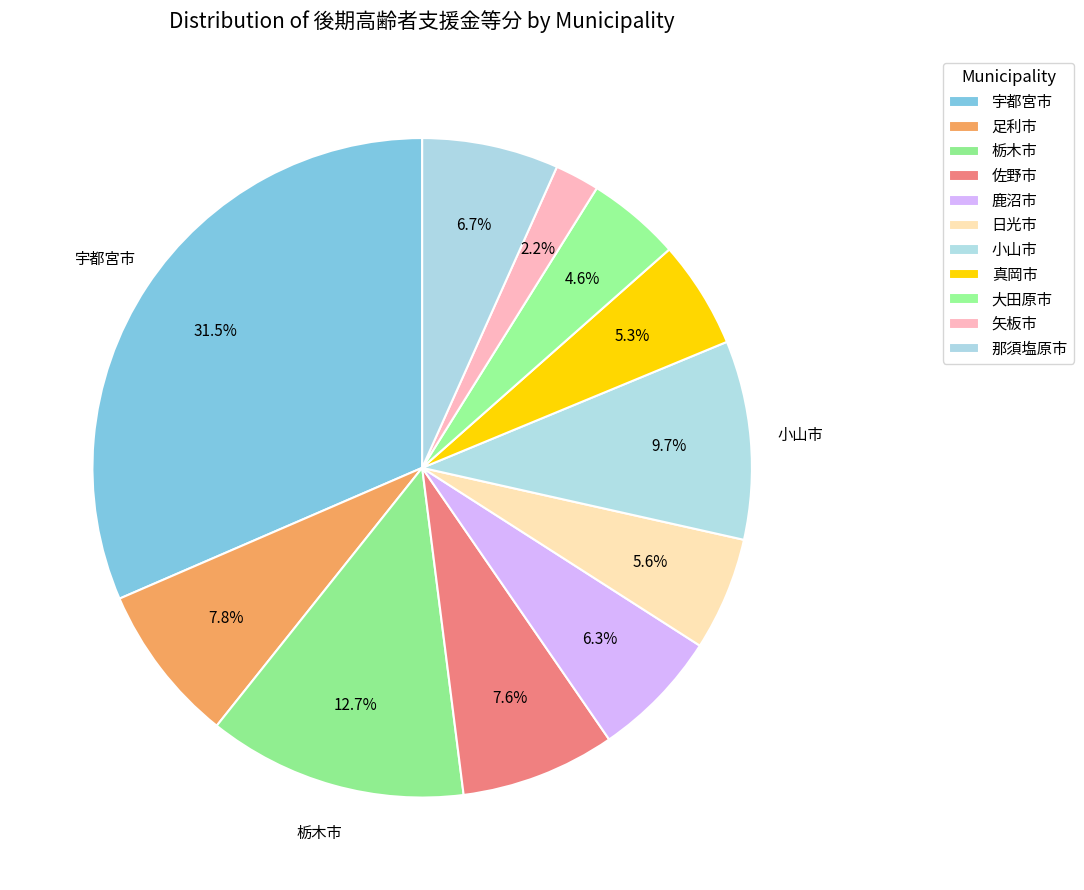

To the nearest percent, what is the average slice percentage?

9%